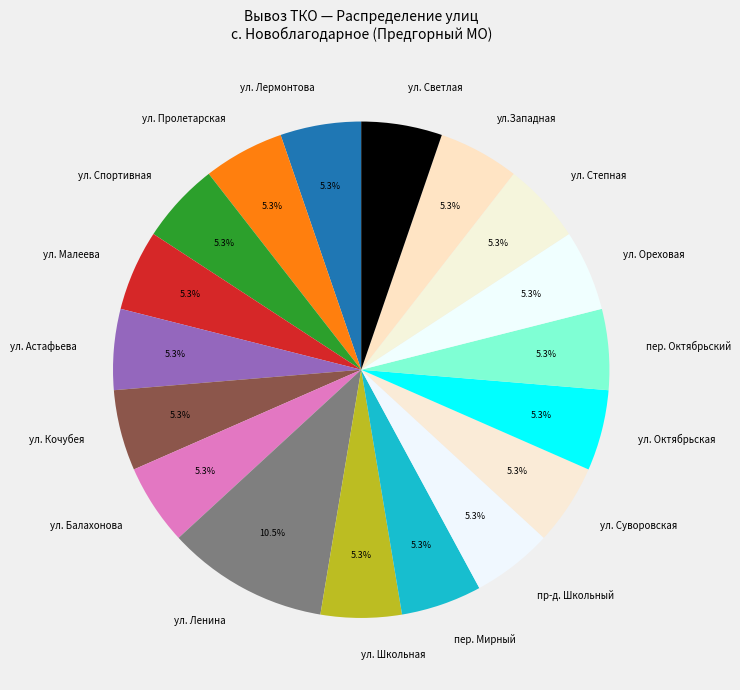

Approximately how many times larger is the value at ул. Ореховая compared to ул. Кочубея?

1.0